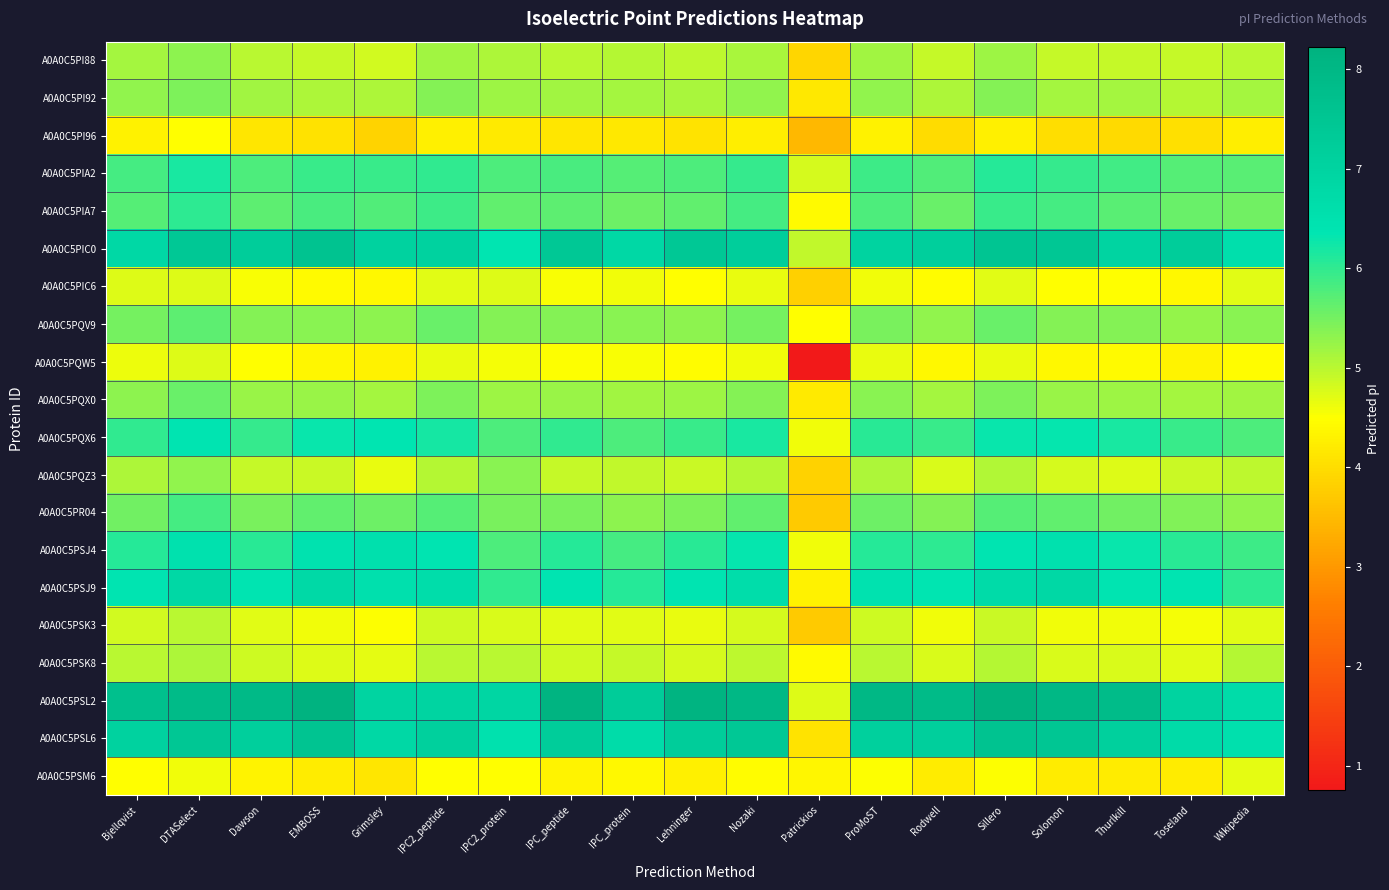

What is the total value across all series at EMBOSS?

112.2